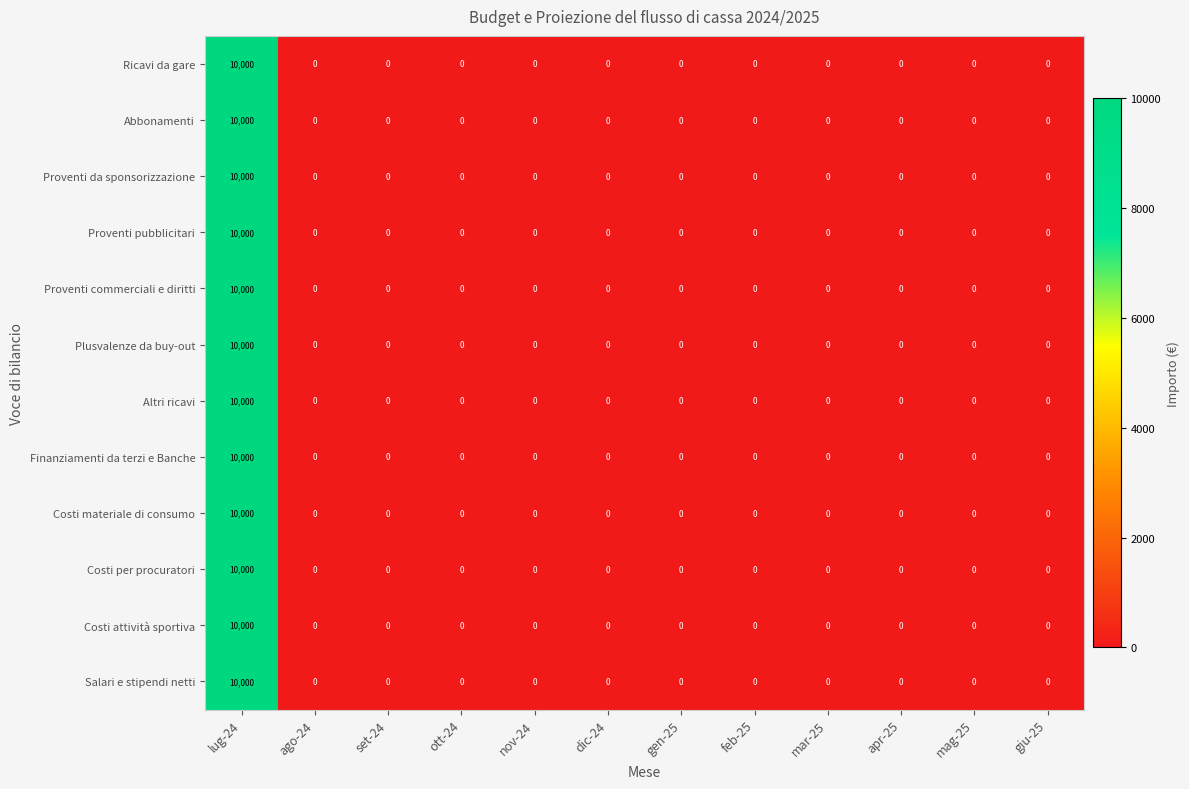

The value of Abbonamenti at set-24 is -4233. True or false?

False